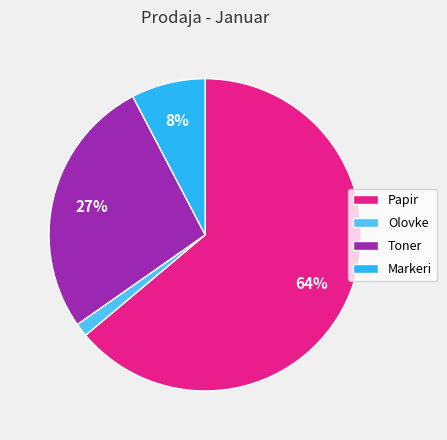

The Papir slice represents 64% of the pie. True or false?

True